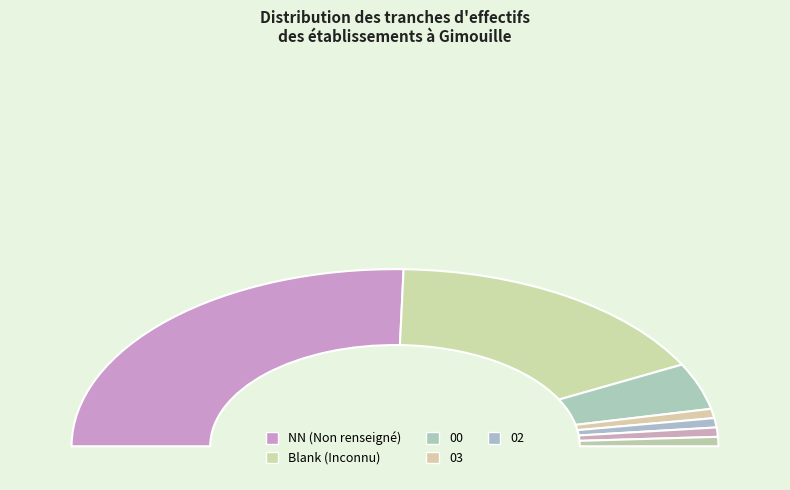

Which slice is the smallest?

01